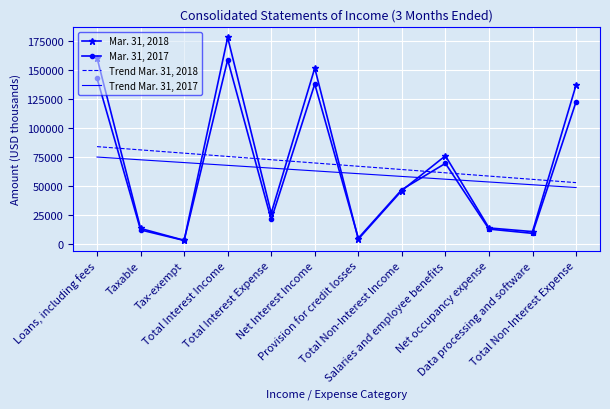

What is the greatest value displayed?

177687.0